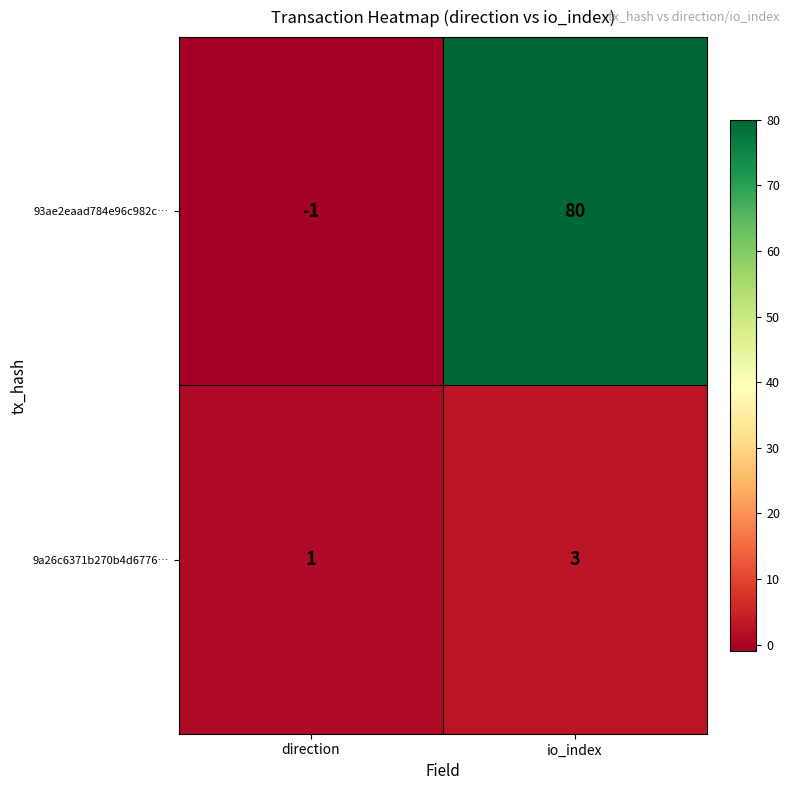

Which series has the widest spread of values?

93ae2eaad784e96c982c…